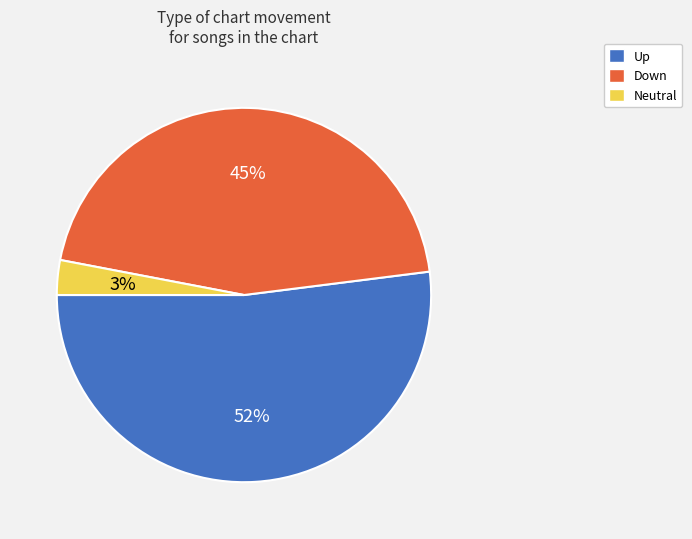

Which category has the smallest portion of the pie?

Neutral